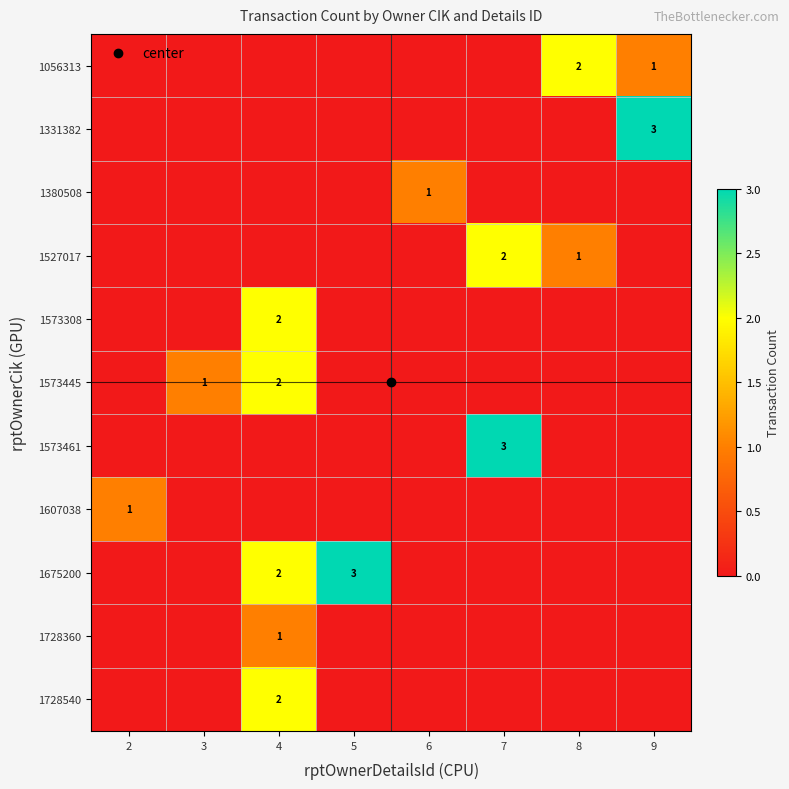

Which series has the largest total across all categories?

1675200